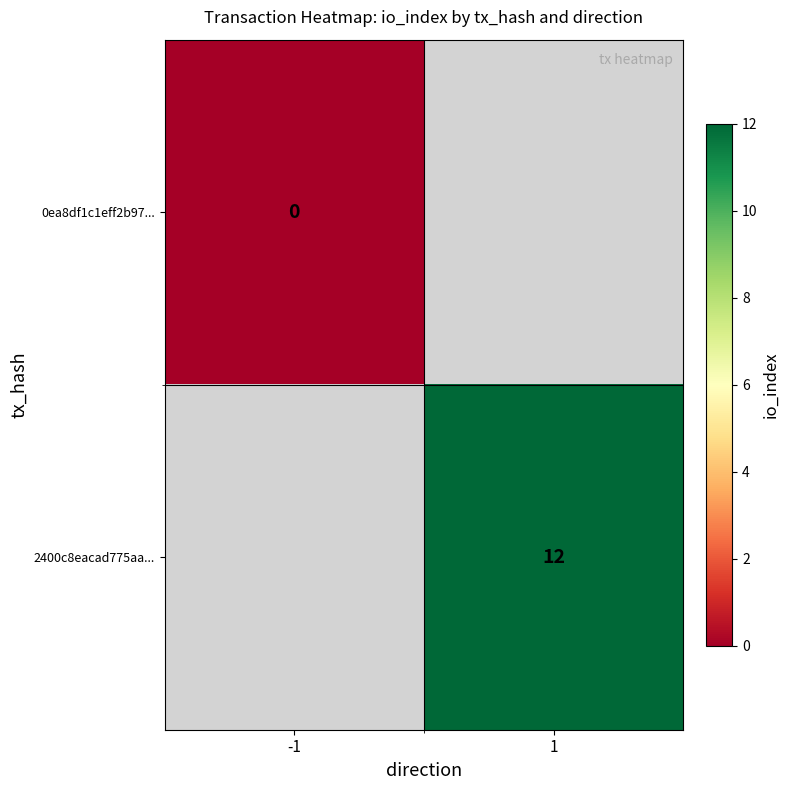

True or false: 2400c8eacad775aa... has a value of 12 at 1.

True